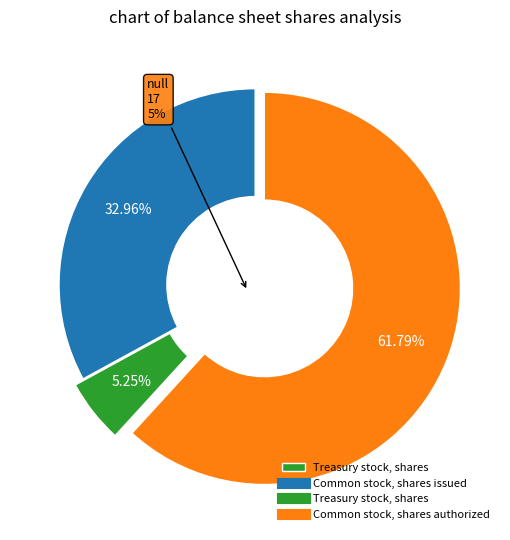

What is the total percentage of Common stock, shares issued and Common stock, shares authorized?

94.7%